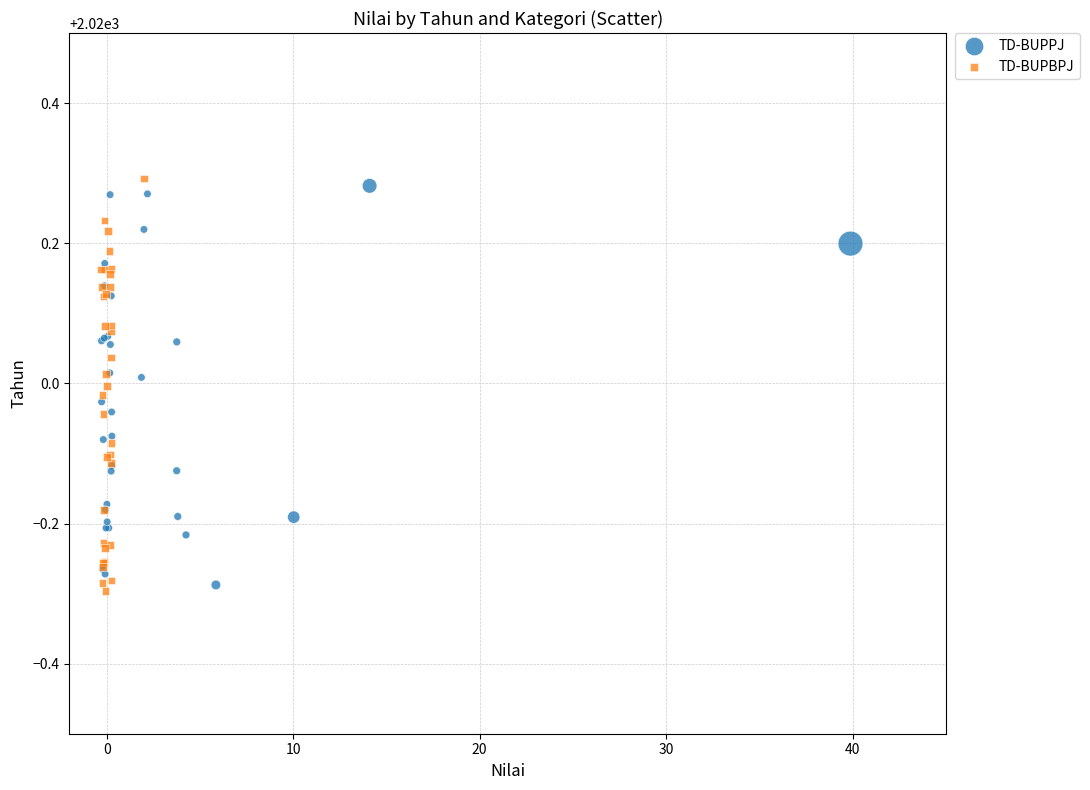

What are all the series names shown in the legend?

TD-BUPPJ, TD-BUPBPJ